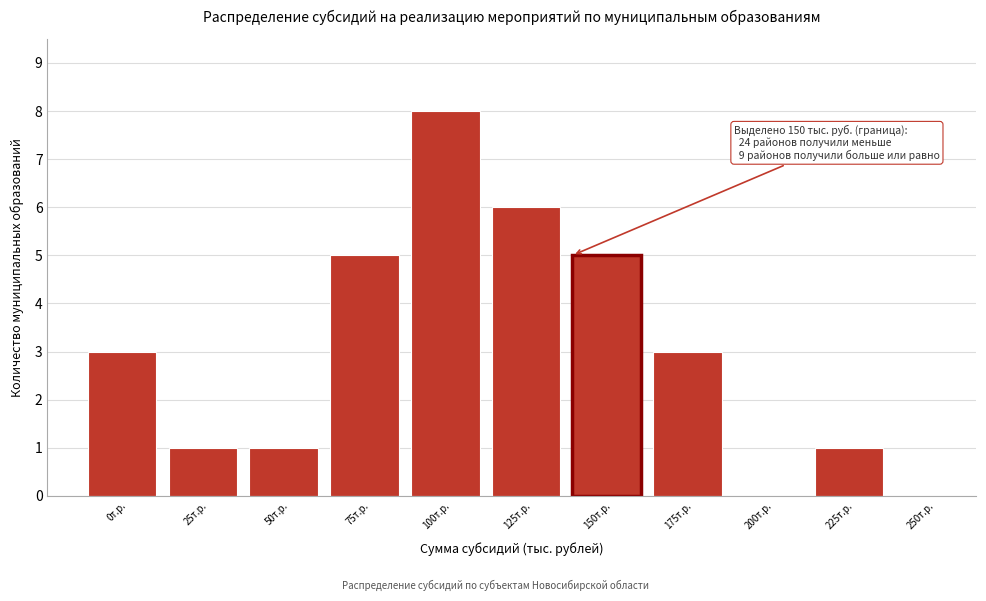

Reading left to right, what are all the values shown in this chart?

0т.р.=3	25т.р.=1	50т.р.=1	75т.р.=5	100т.р.=8	125т.р.=6	150т.р.=5	175т.р.=3	200т.р.=0	225т.р.=1	250т.р.=0